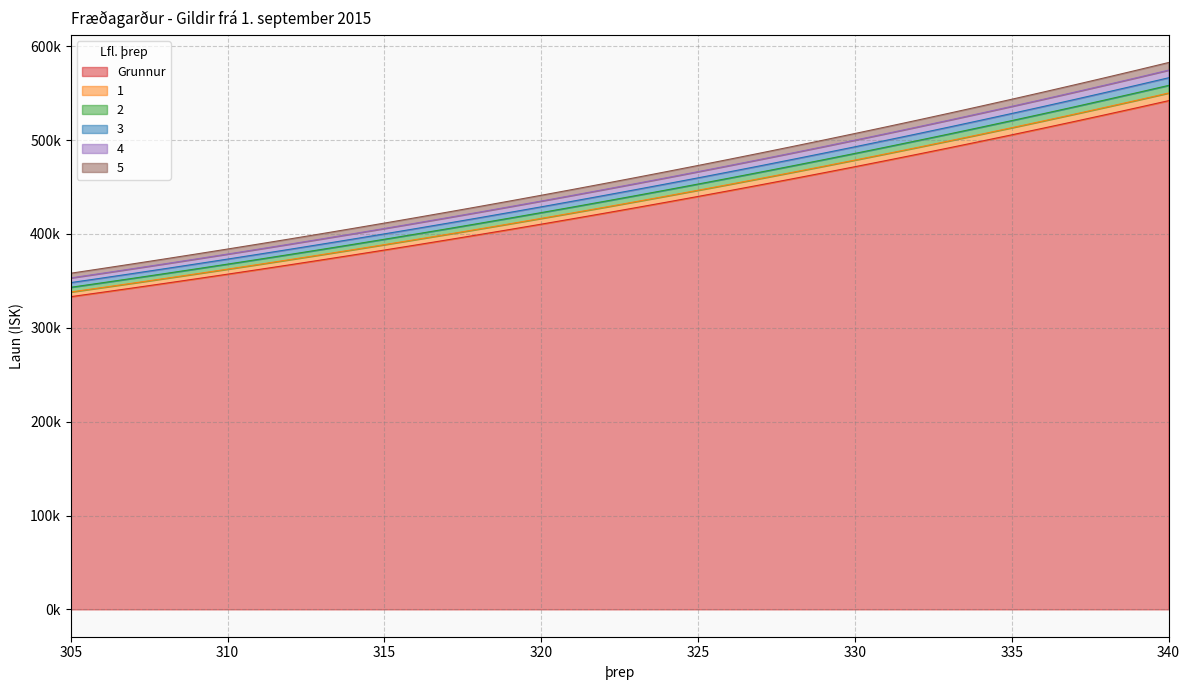

The value of 2 at 330 is 151543.1. True or false?

False